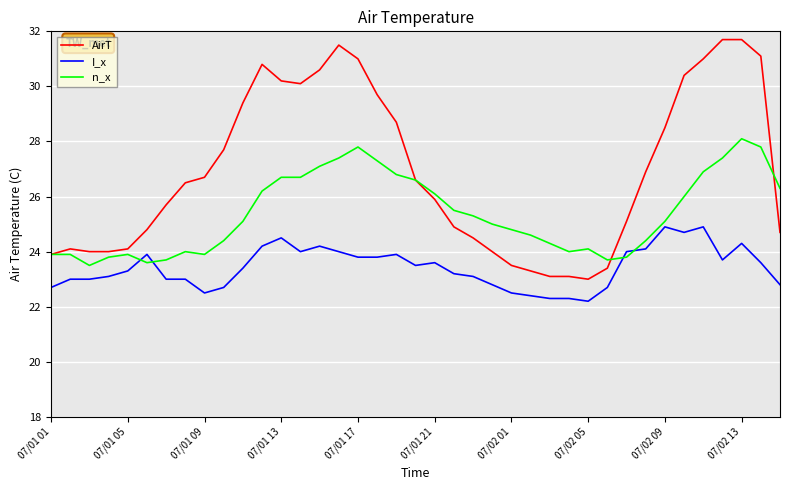

What is the minimum value for AirT?

23.0